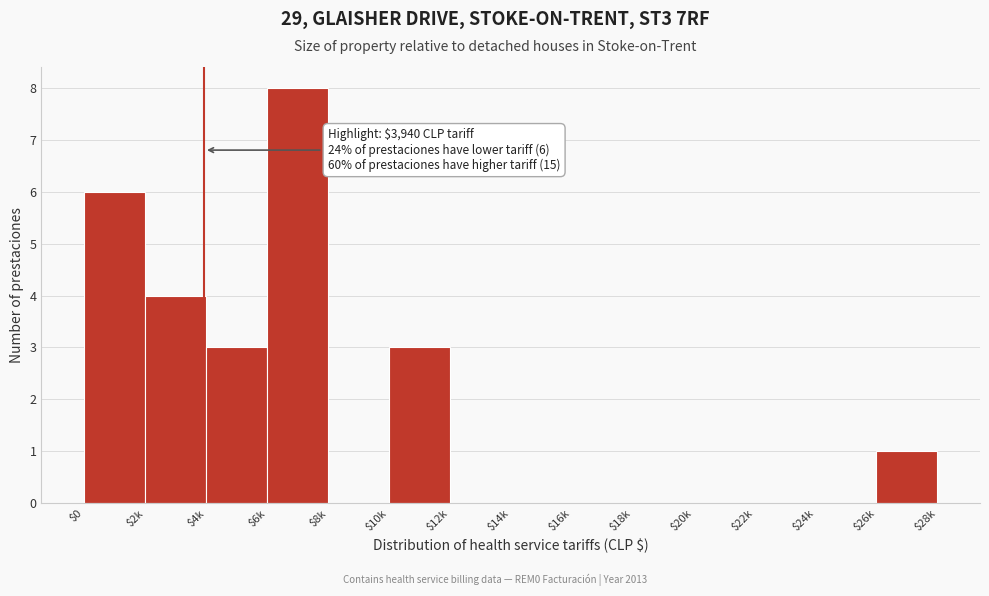

Read the value at $10k.

3